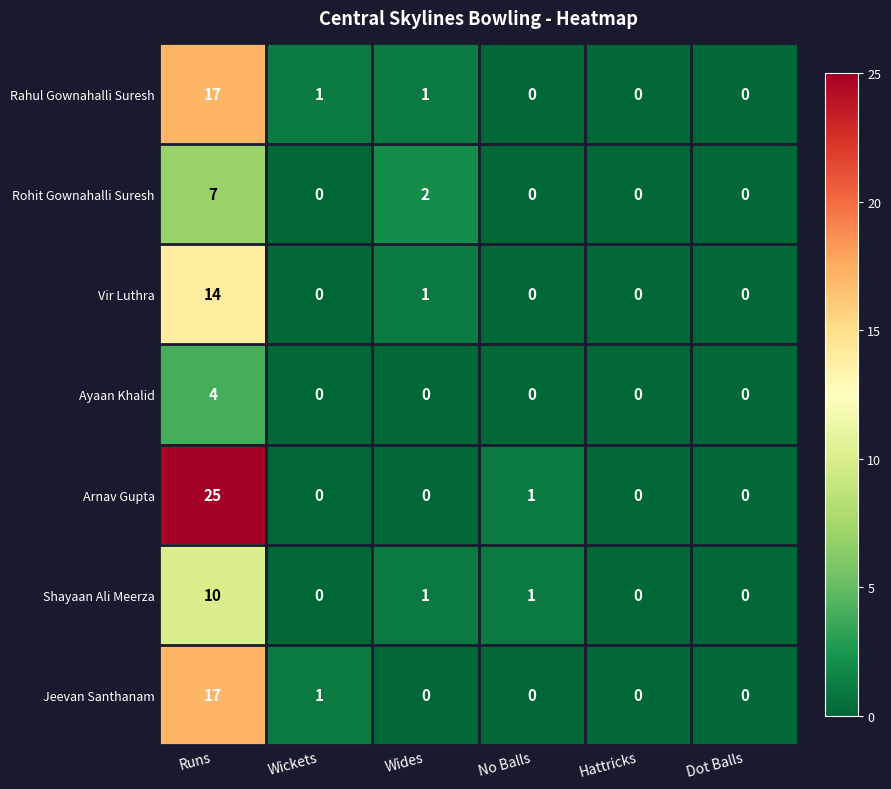

What is the sum of the Vir Luthra values at Dot Balls and Runs?

14